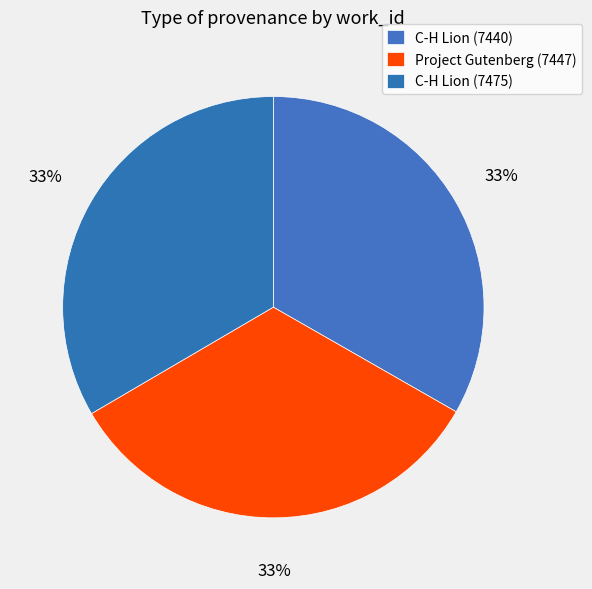

What is the total percentage of Project Gutenberg (7447) and C-H Lion (7475)?

66.7%